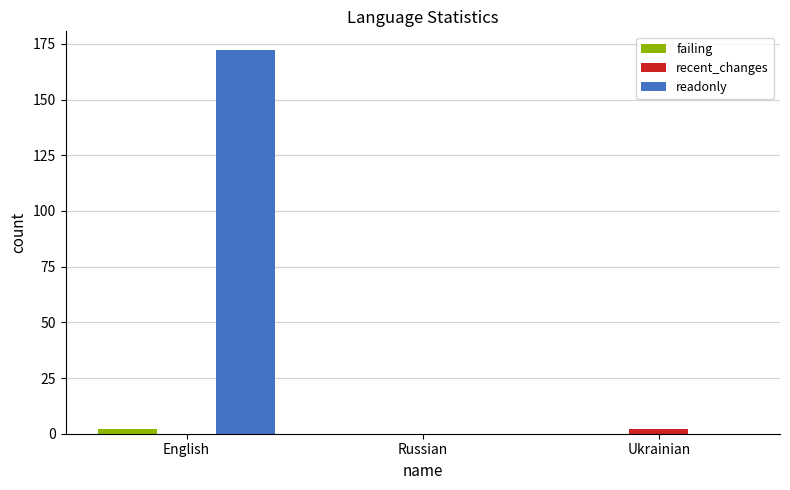

Reading left to right, transcribe all the data shown in this chart.

failing: English=2	Russian=0	Ukrainian=0
recent_changes: English=0	Russian=0	Ukrainian=2
readonly: English=172	Russian=0	Ukrainian=0